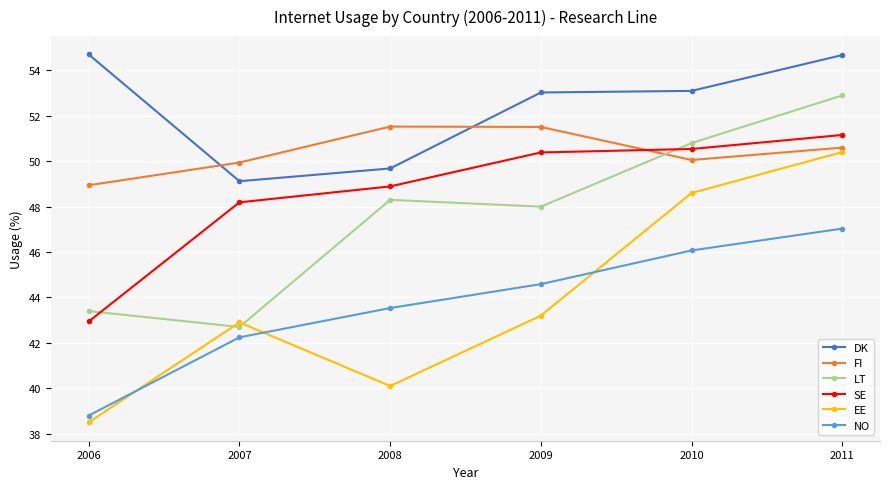

How many categories are shown in the chart?

6